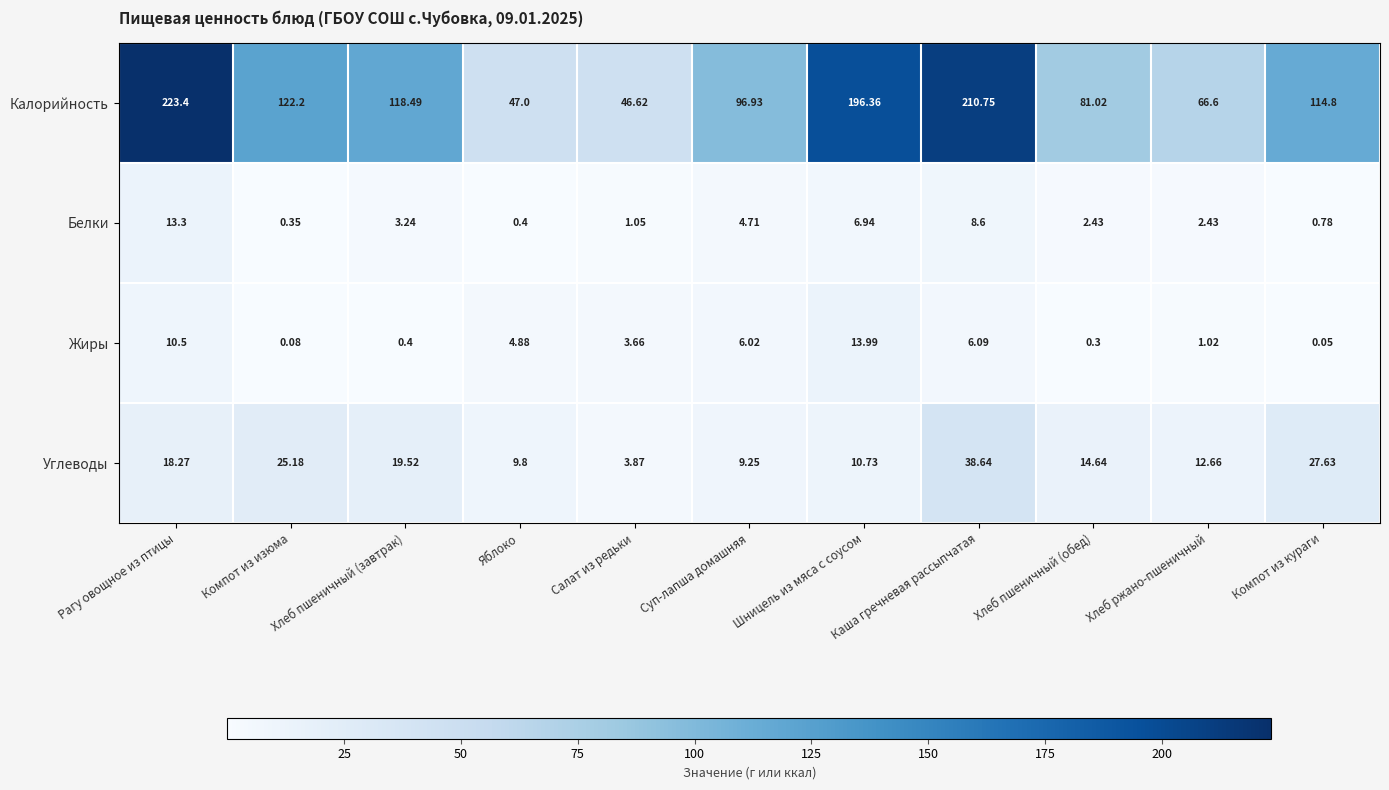

How many categories are shown in the chart?

11